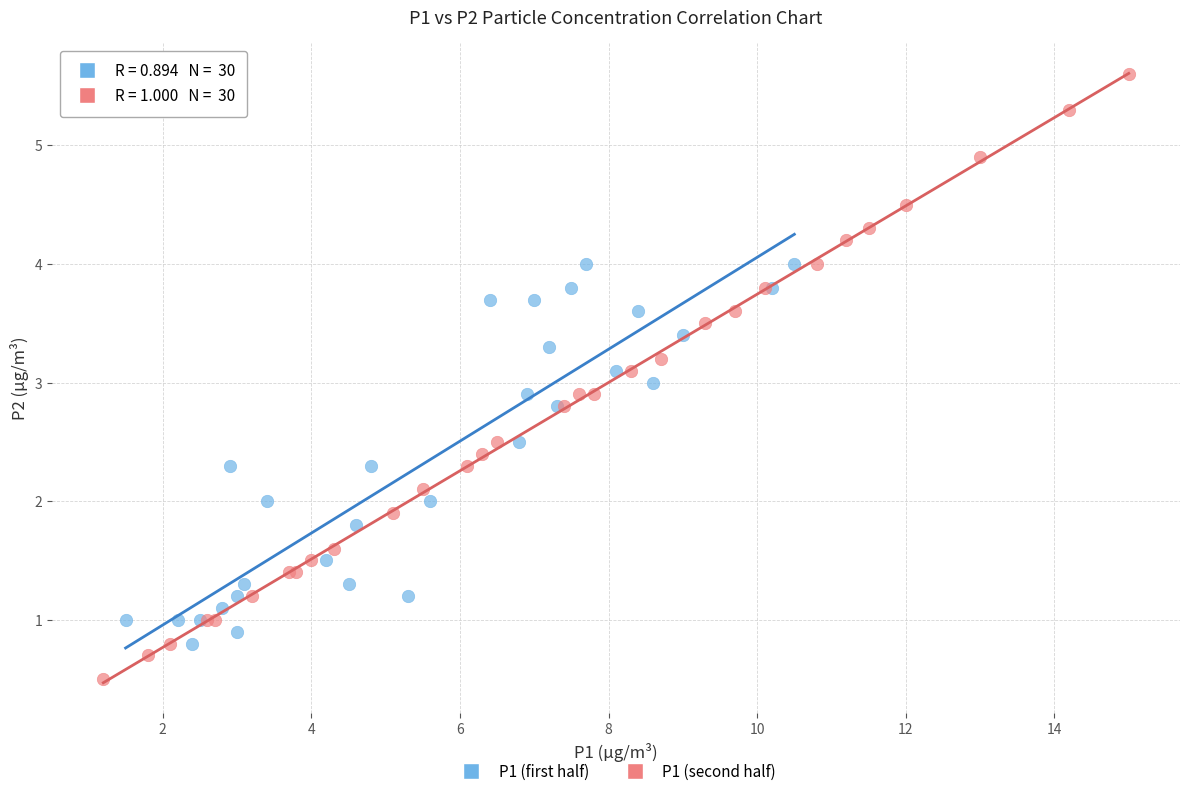

Which series has the widest spread of Y values?

P1 (second half)